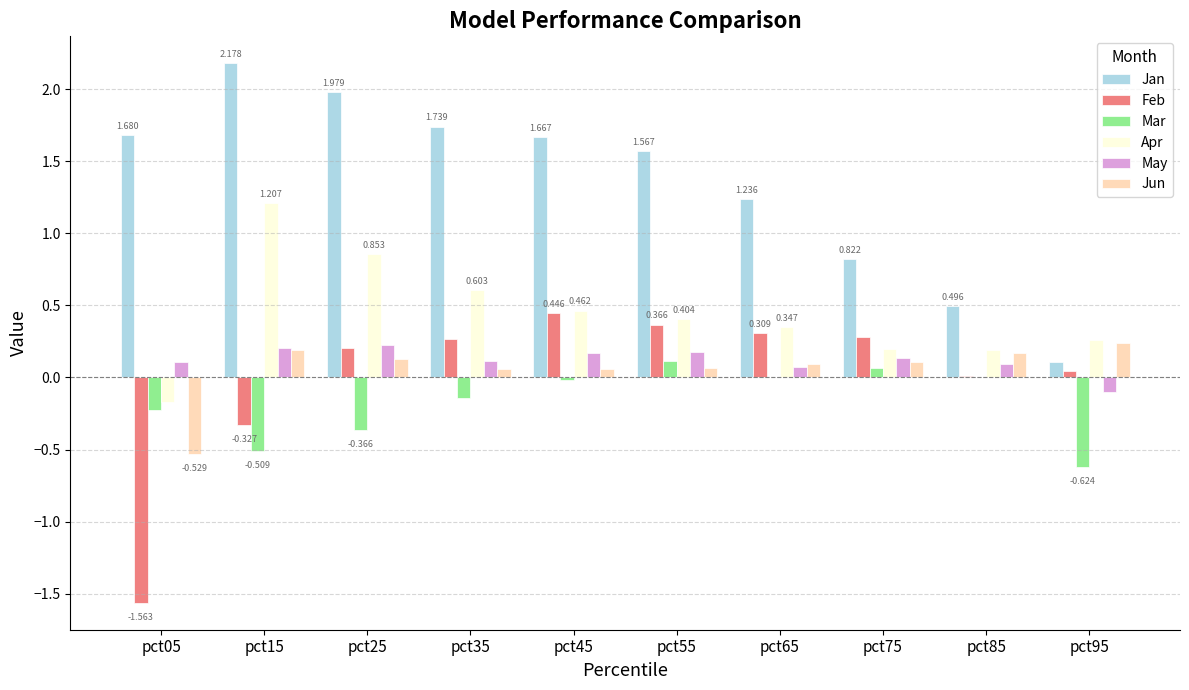

Which series has the largest total across all categories?

Jan